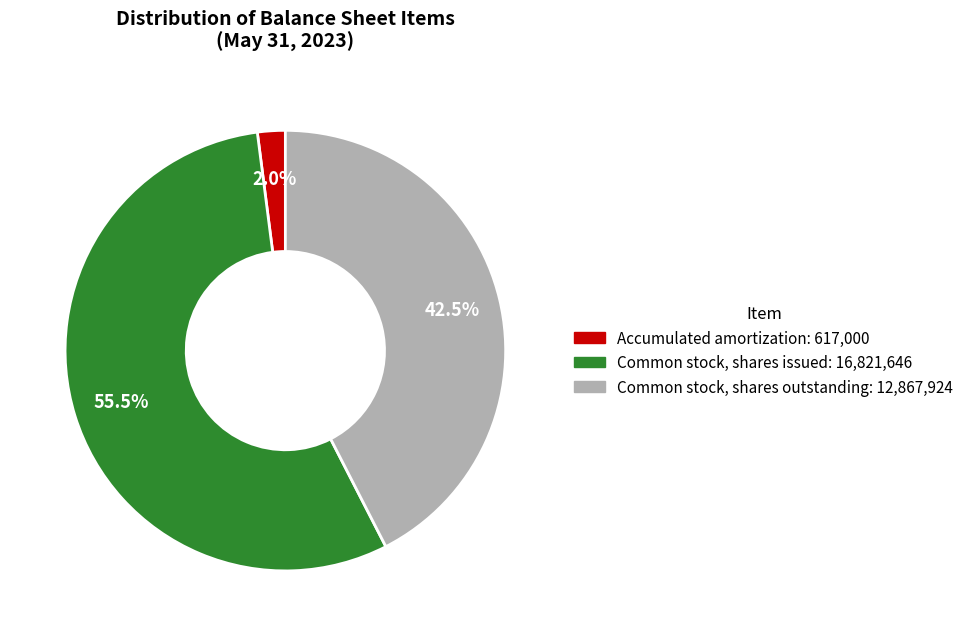

What percentage is NOT represented by Accumulated amortization?

98.0%